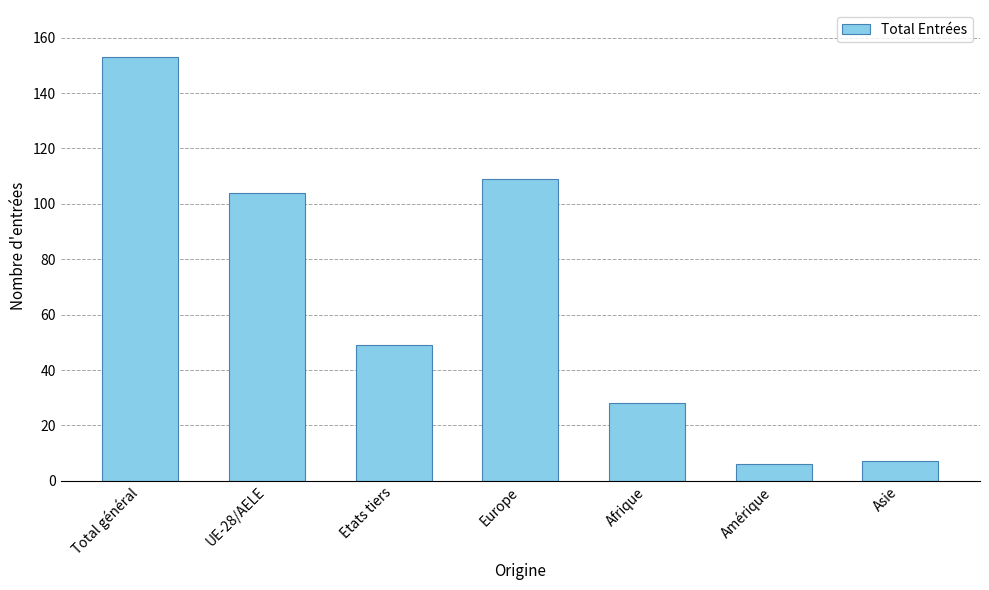

Does the chart contain any negative values?

No